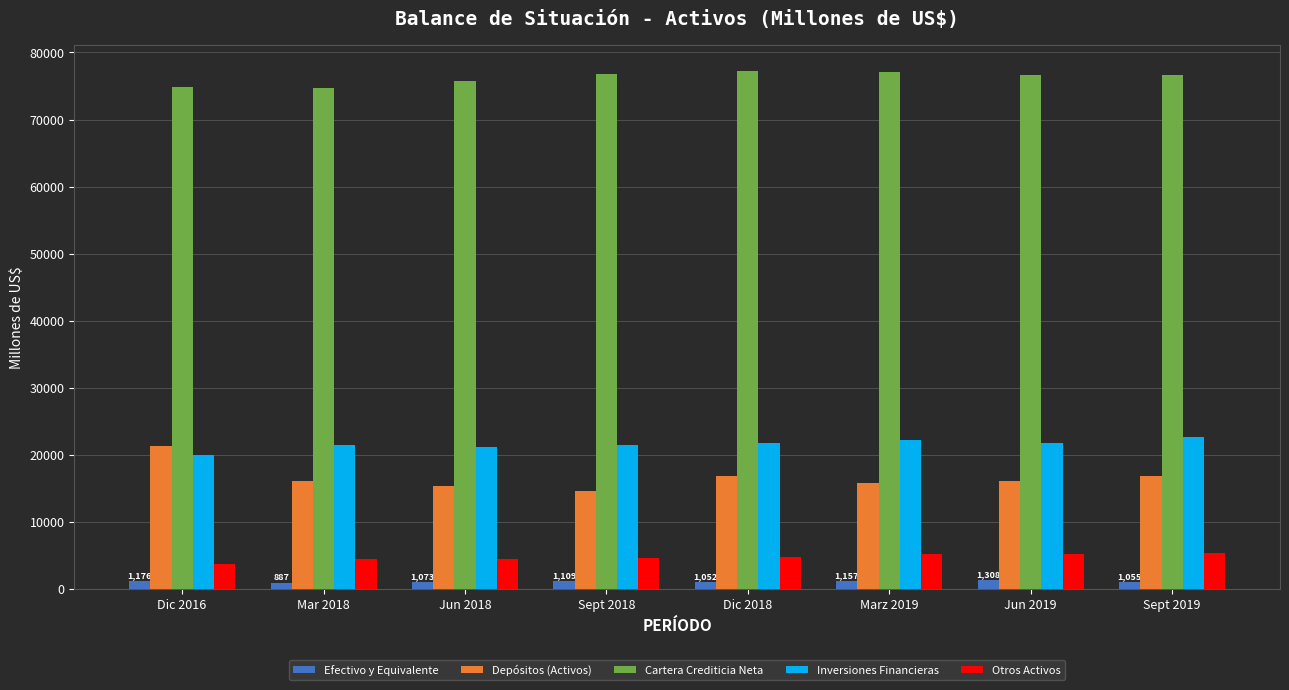

What is the label of the 3rd bar from the left?

Jun 2018